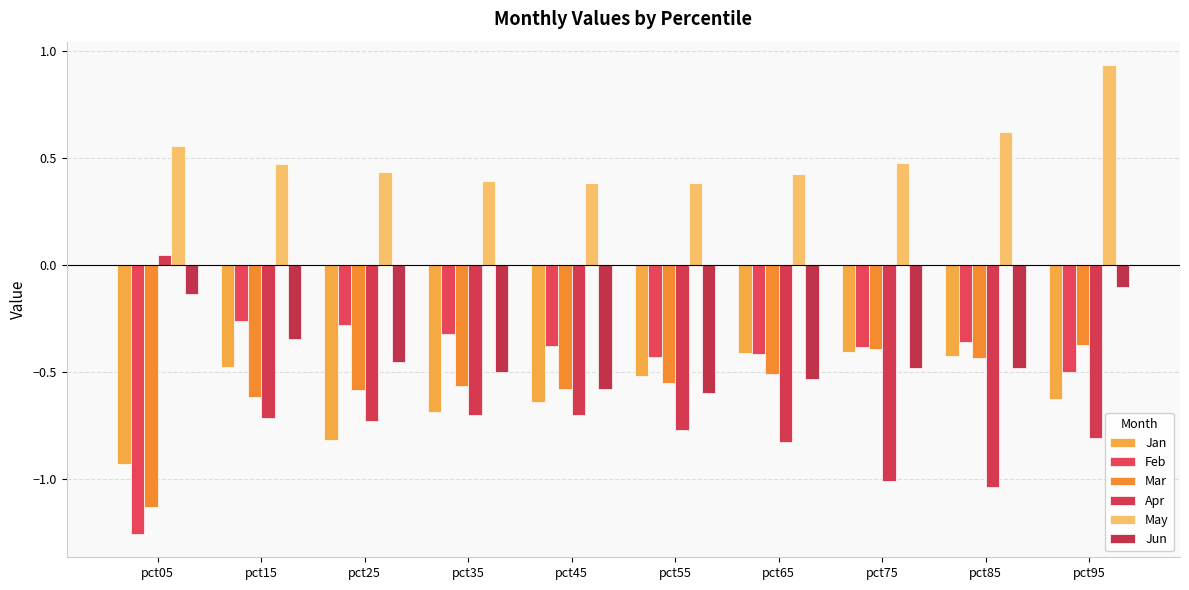

At how many categories does at least one series exceed 0?

10